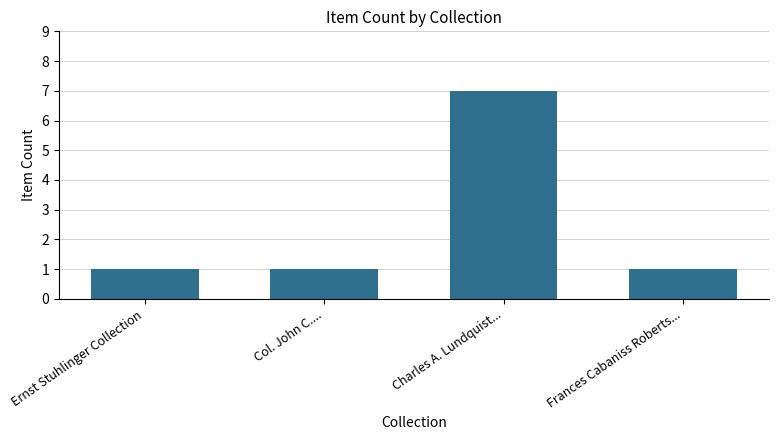

Reading left to right, transcribe all the data shown in this chart.

1	1	7	1